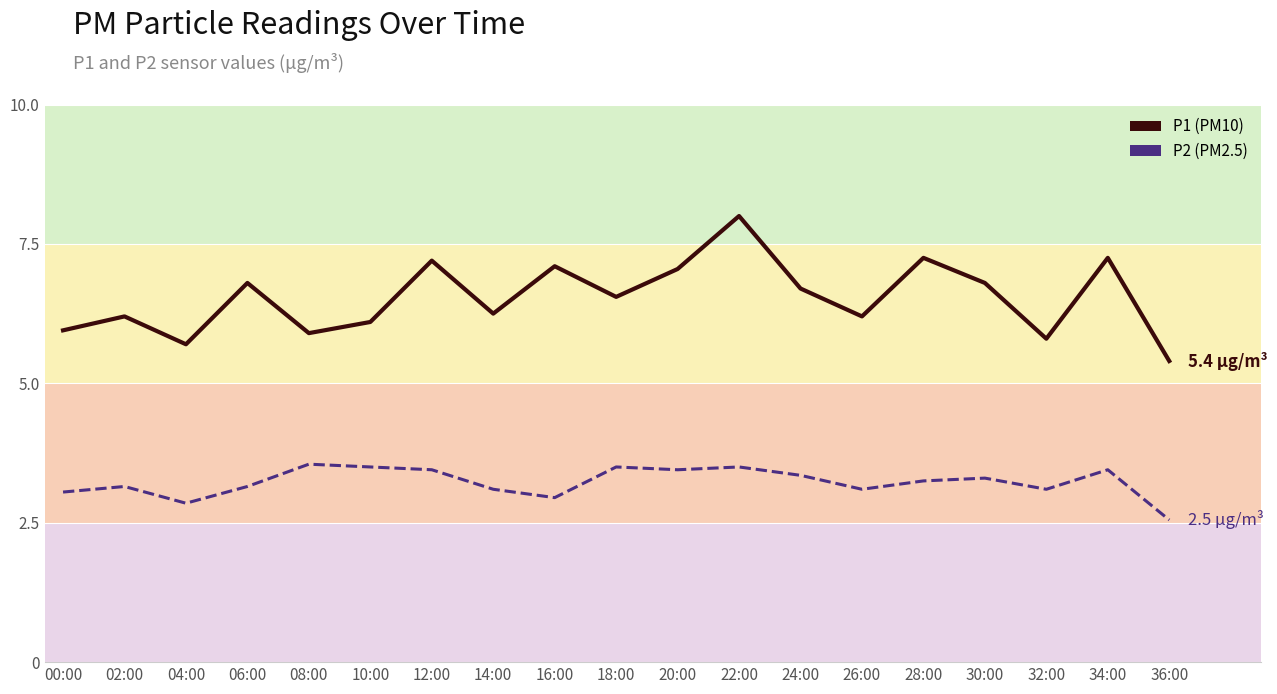

The value of P1 at 34:00 is 7.2. True or false?

True